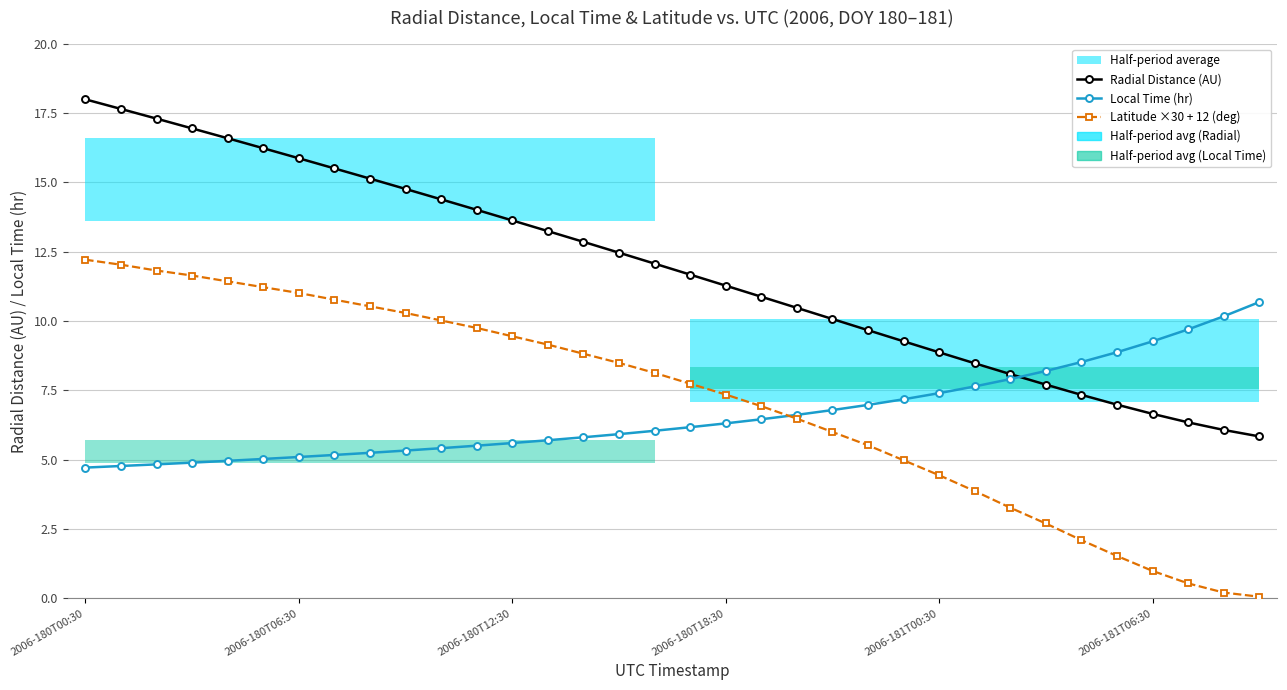

What is the spread (max minus min) of values at 22?

4.1